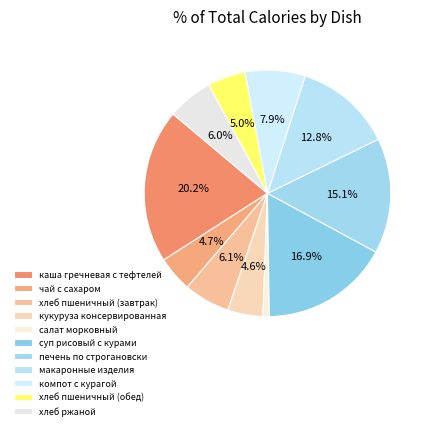

Count the number of slices in the pie.

11